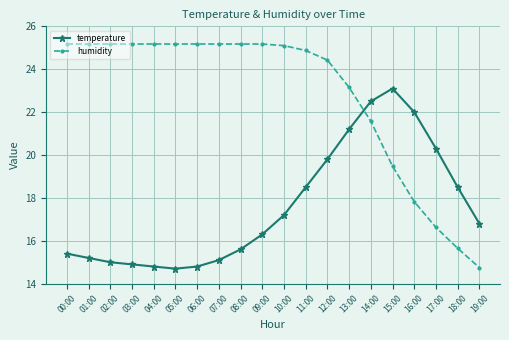

Reading left to right, transcribe all the data shown in this chart.

temperature: 15.4	15.2	15.0	14.9	14.8	14.7	14.8	15.1	15.6	16.3	17.2	18.5	19.8	21.2	22.5	23.1	22.0	20.3	18.5	16.8
humidity: 25.2	25.2	25.2	25.2	25.2	25.2	25.2	25.2	25.2	25.2	25.1	24.9	24.4	23.2	21.6	19.5	17.8	16.6	15.7	14.8